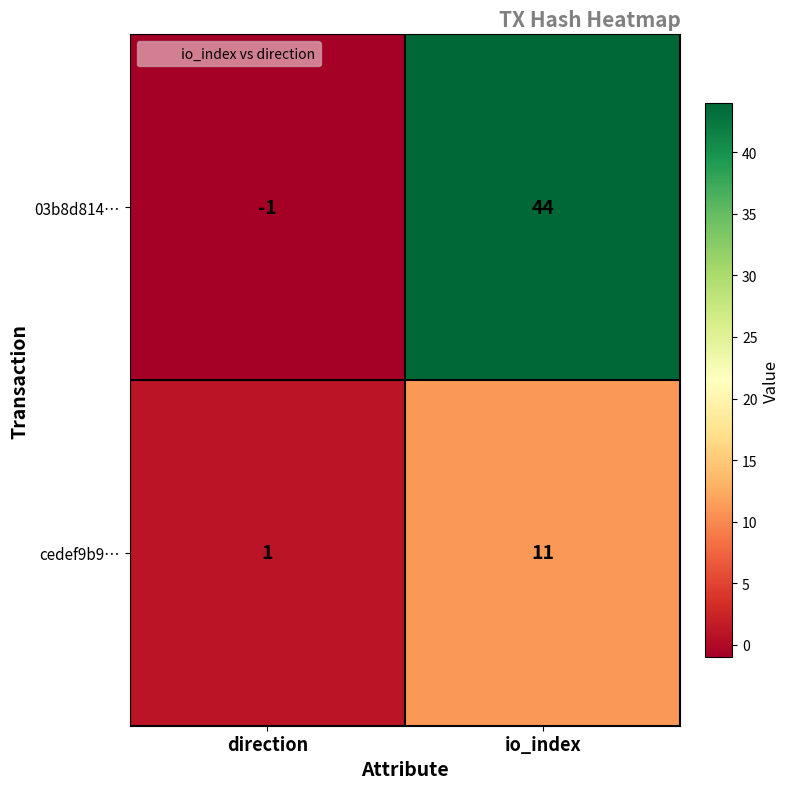

At which label is cedef9b9… closest to 6?

direction